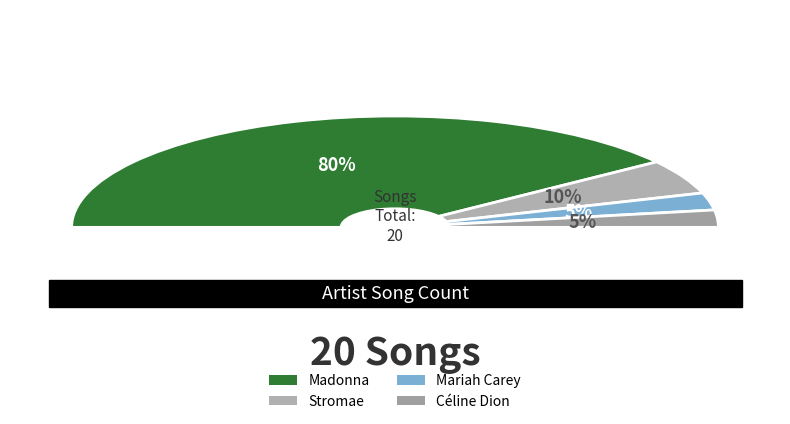

What is the majority slice?

Madonna